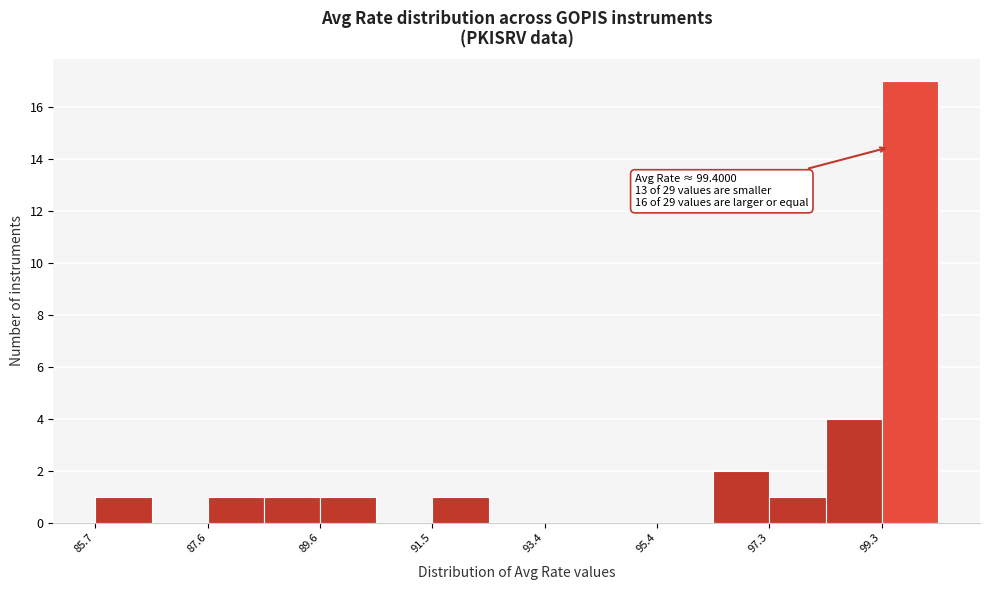

Over which range of the x-axis is the bar tallest?

99.2 to 100.2